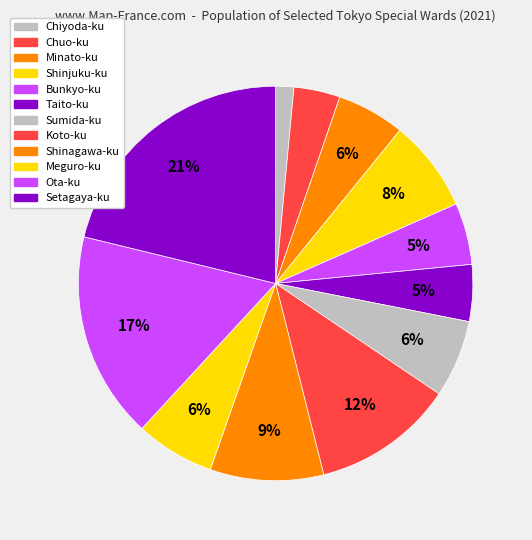

Count the number of slices in the pie.

12